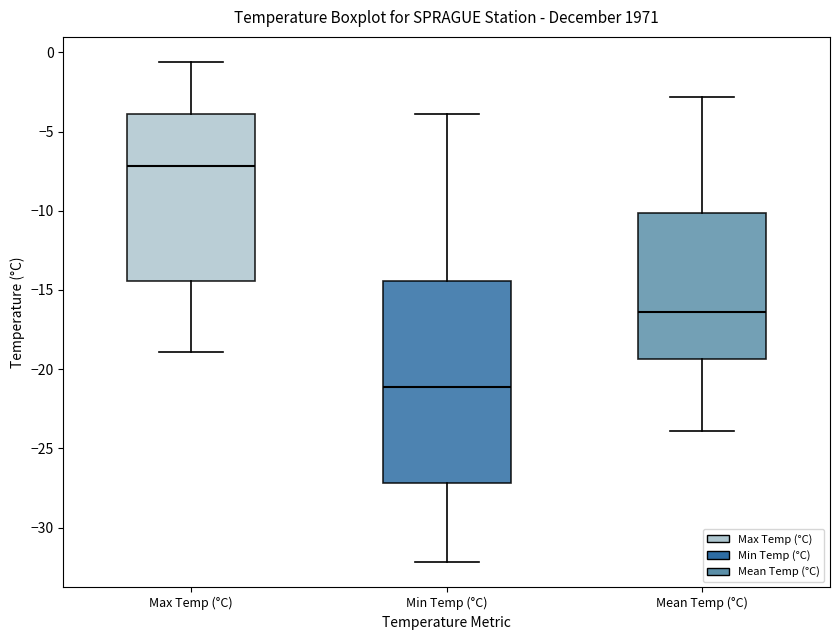

Reading left to right, transcribe this box plot: for each box, give where its median line is, the range the box spans, and where its two whiskers end, as read against the y-axis. The values are not printed on the chart, so give them approximately, as read against the axis.

Max Temp (°C): median -7.0, box -14.5 to -4.0, whiskers -19.0 to -0.5
Min Temp (°C): median -21.0, box -27.0 to -14.5, whiskers -32.0 to -4.0
Mean Temp (°C): median -16.5, box -19.5 to -10.0, whiskers -24.0 to -3.0